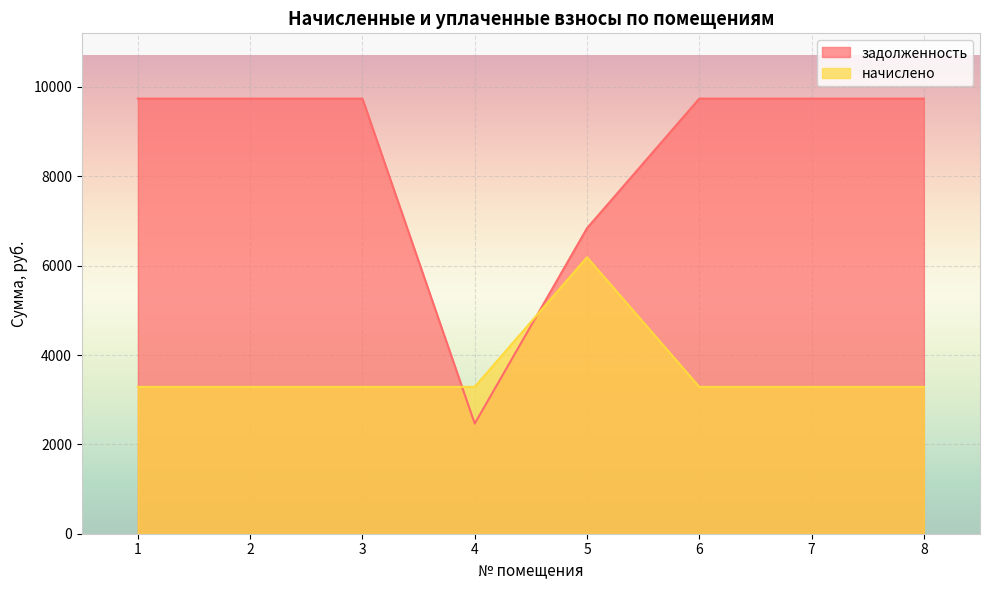

What is the spread (max minus min) of values at 2?

6452.9